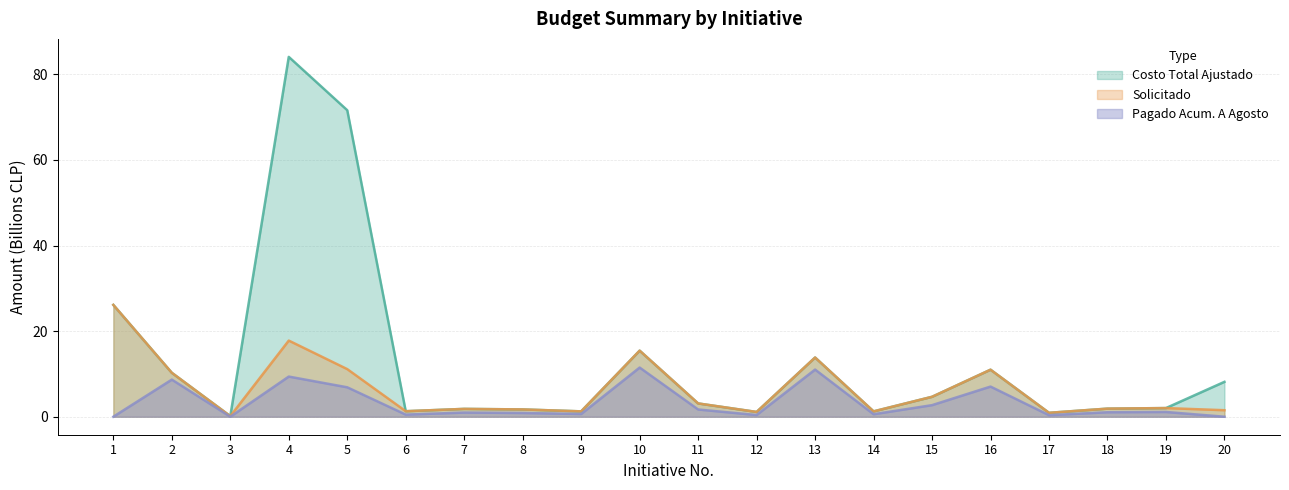

The value of Costo Total Ajustado at 17 is 0.9. True or false?

True